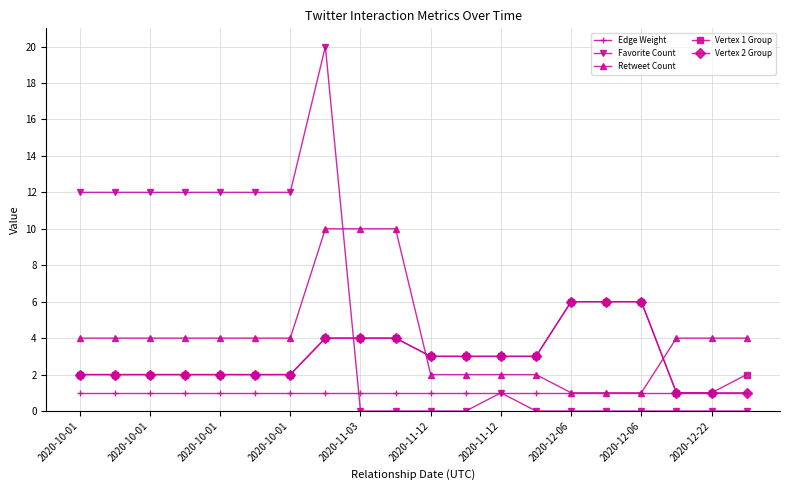

True or false: Favorite Count has more than 0 interior local peaks.

True